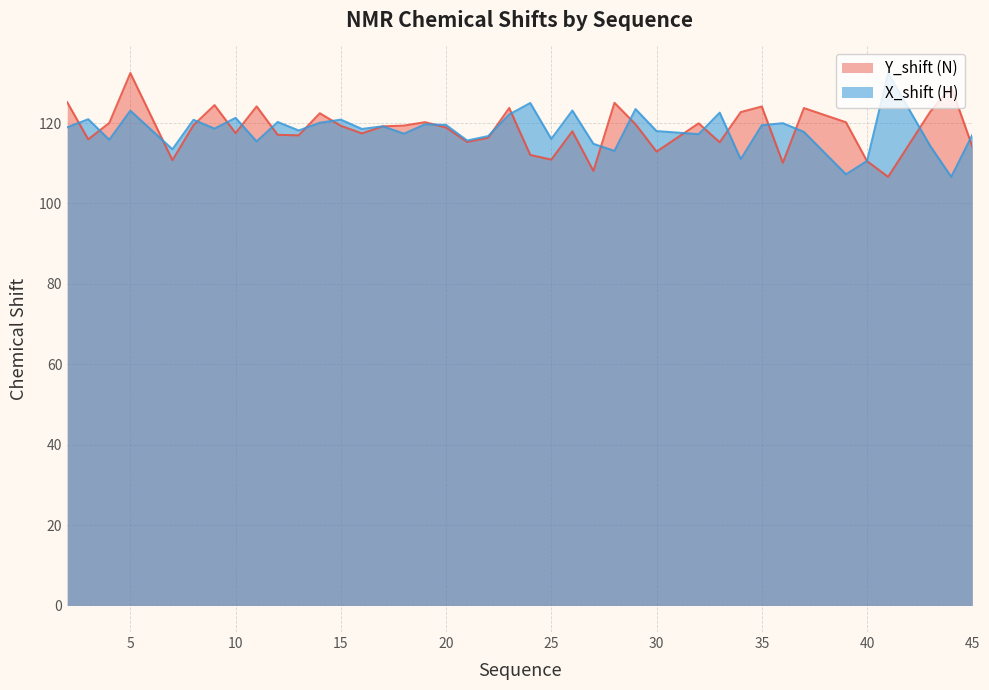

How many lines are shown in the chart?

2